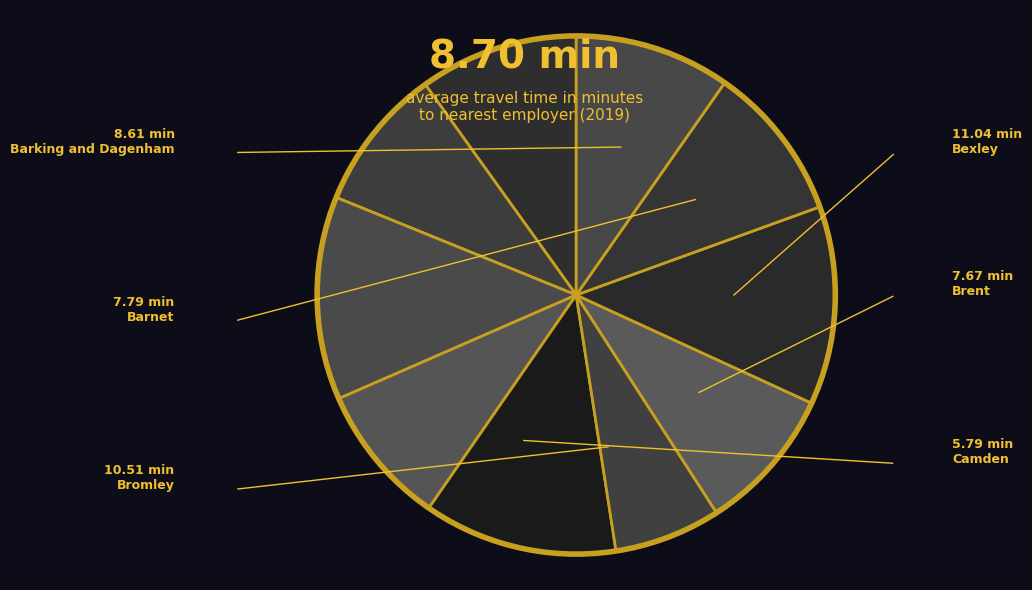

How many segments does this pie chart have?

10